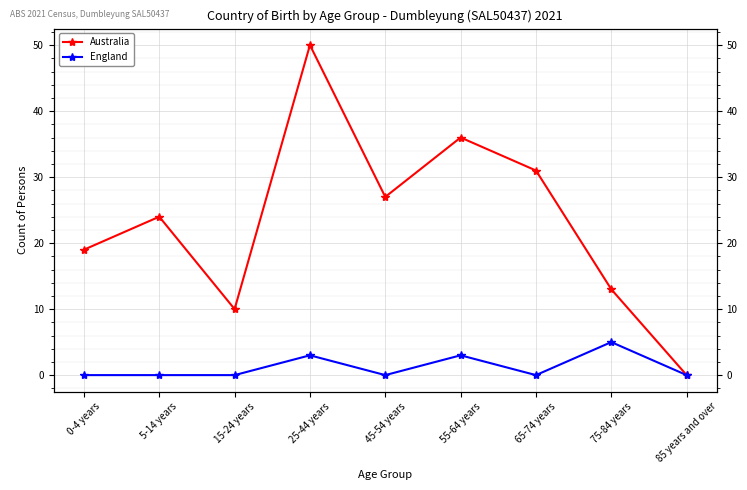

True or false: England and Australia intersect in this chart.

False